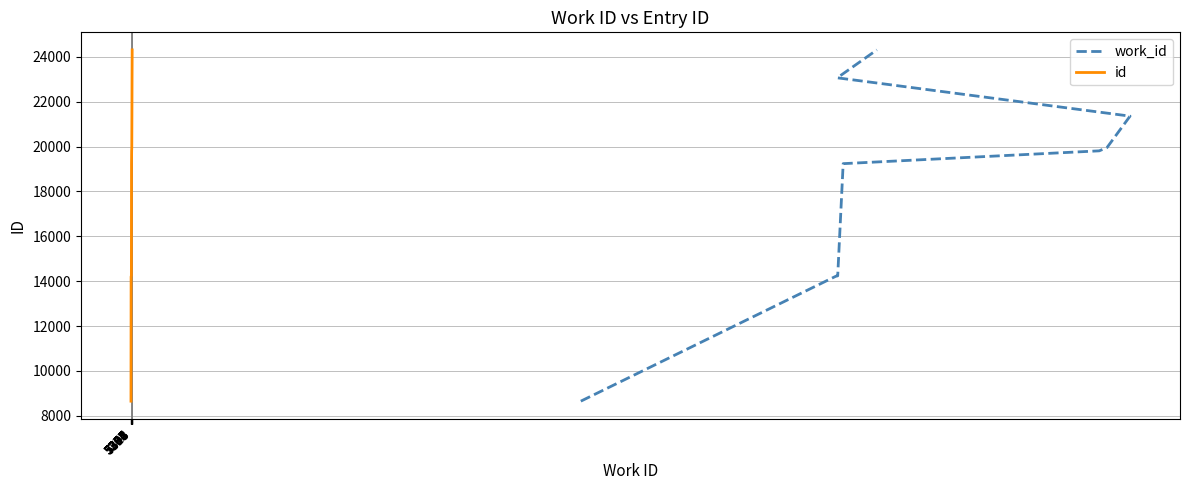

Between 5345 and 5598, which series saw the biggest shift?

work_id